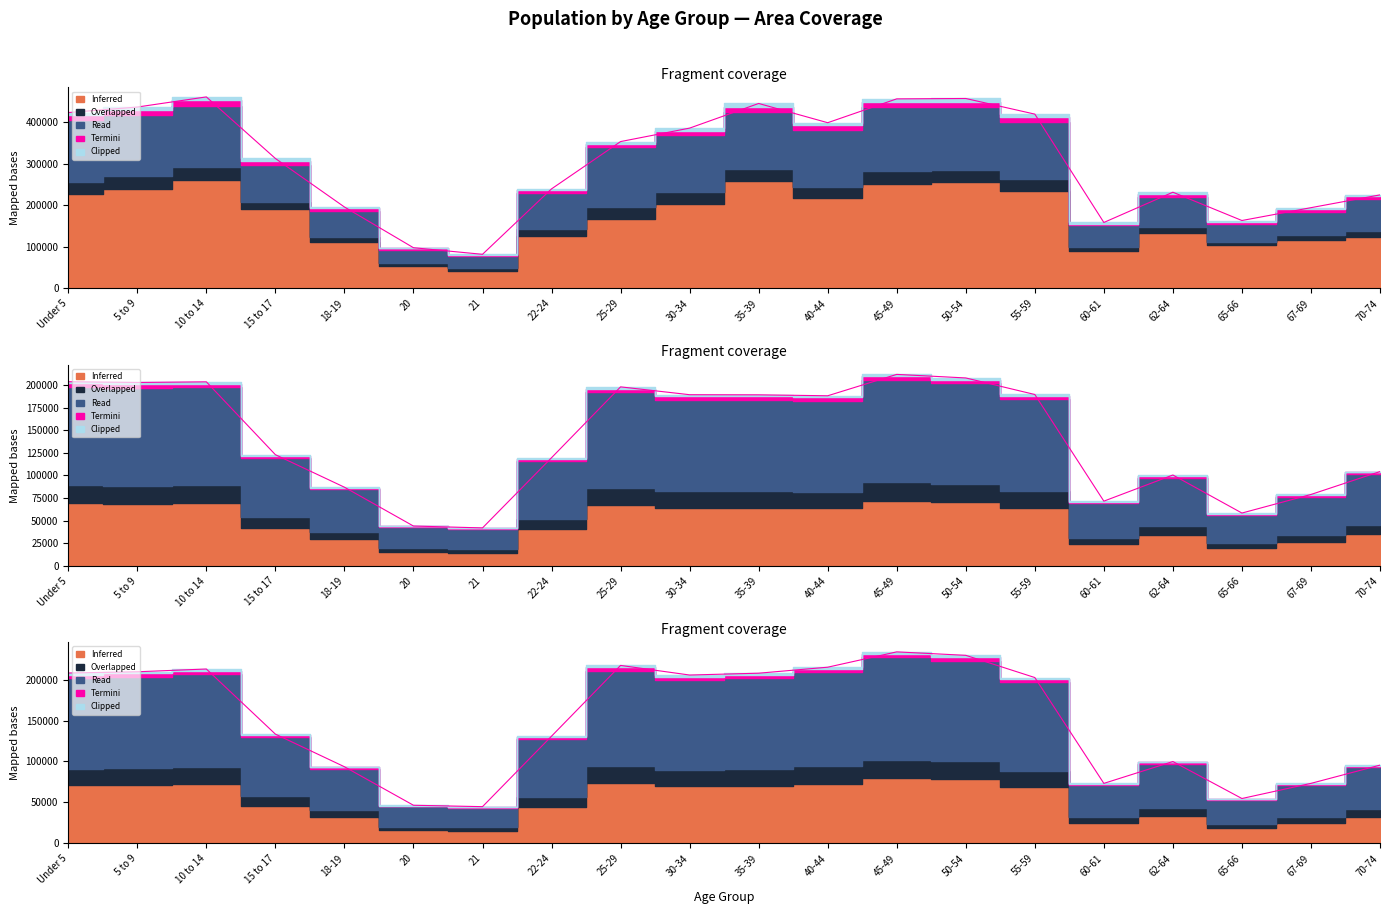

What value does the Arkansas series have at 40-44?

188071.8